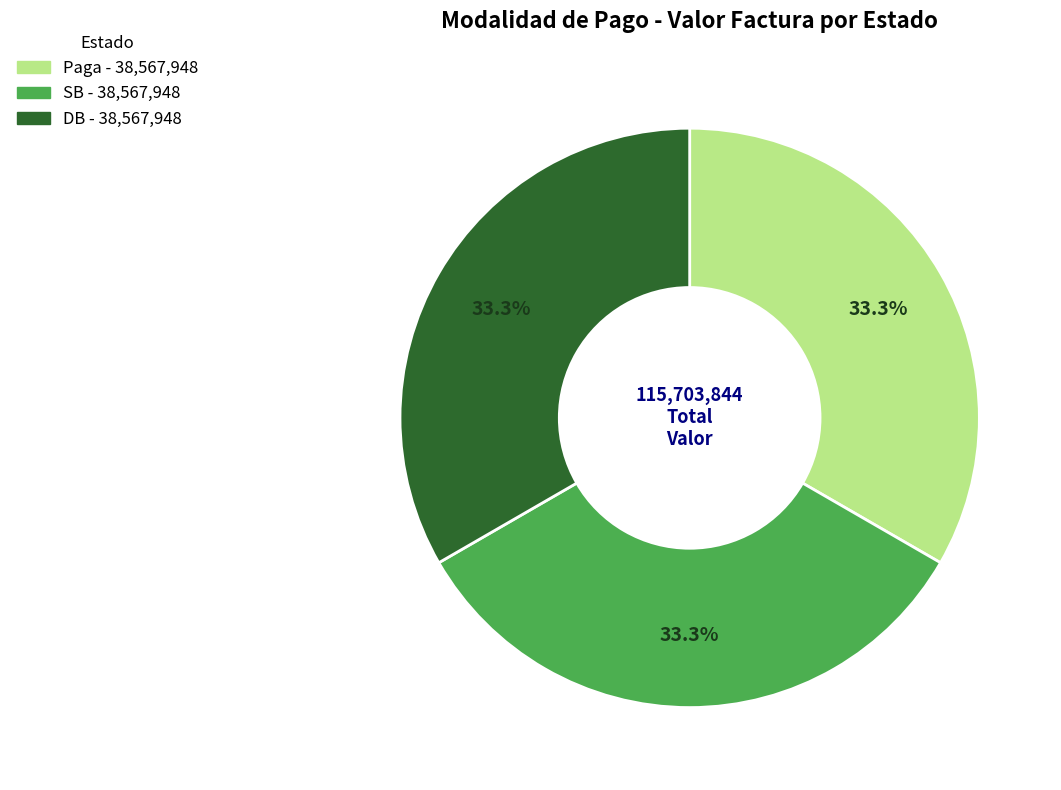

How many slices are in this pie chart?

3